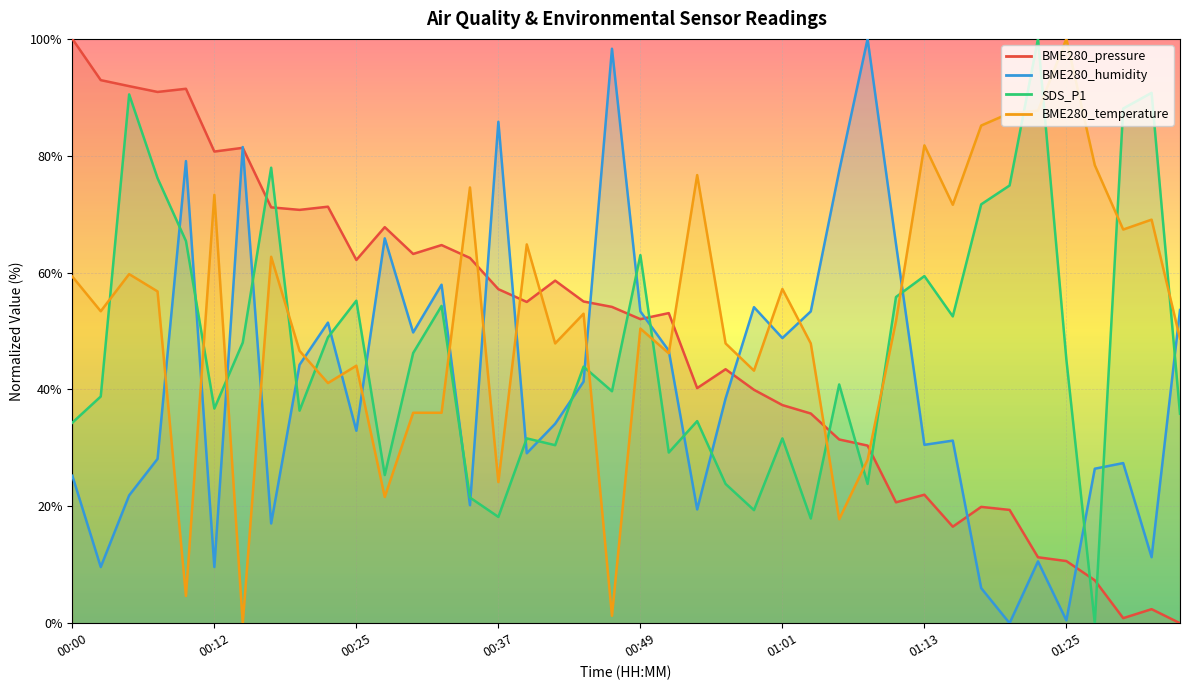

Count the number of categories in the chart.

40